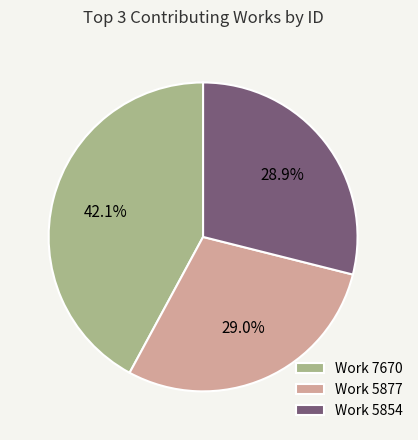

Is there any slice that represents more than half of the pie?

No